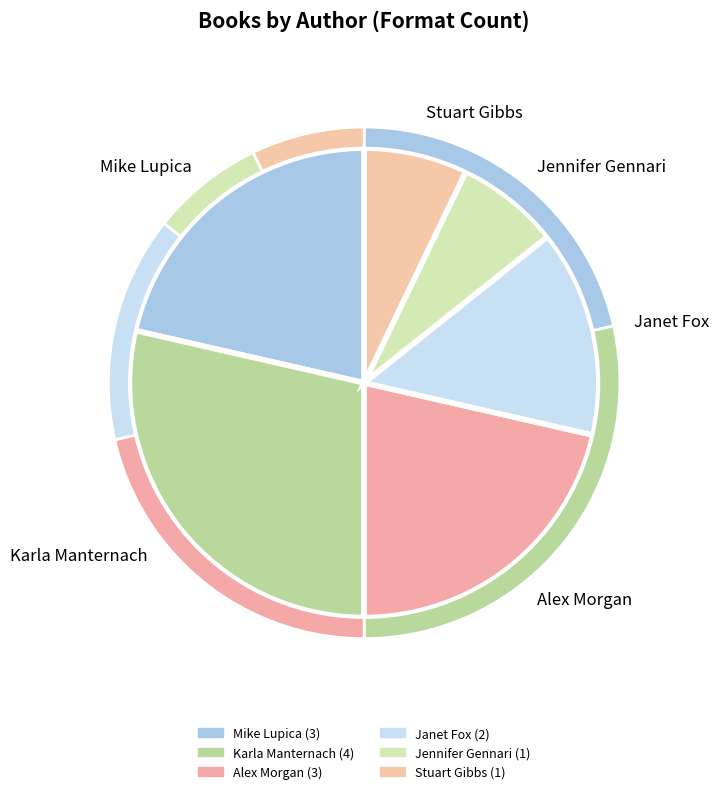

What is the change in value from Mike Lupica (434097269) to Stuart Gibbs (62586102)?

-2